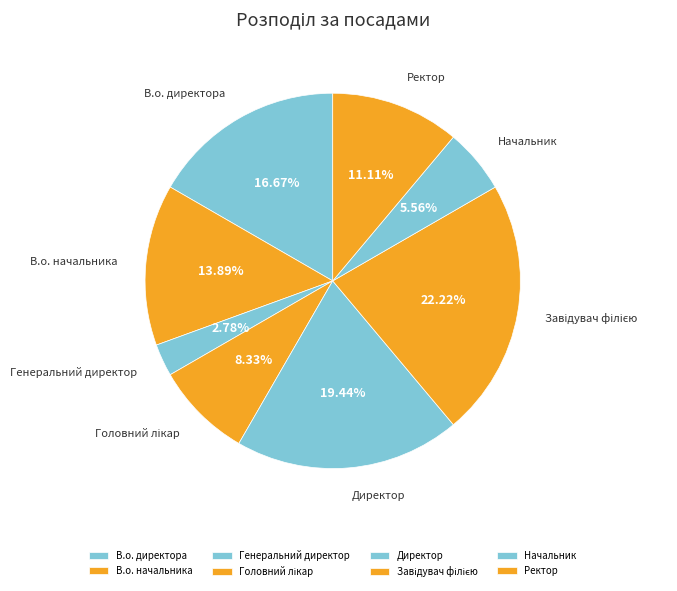

What is the ratio of the value at В.о. директора to the value at Директор?

0.9